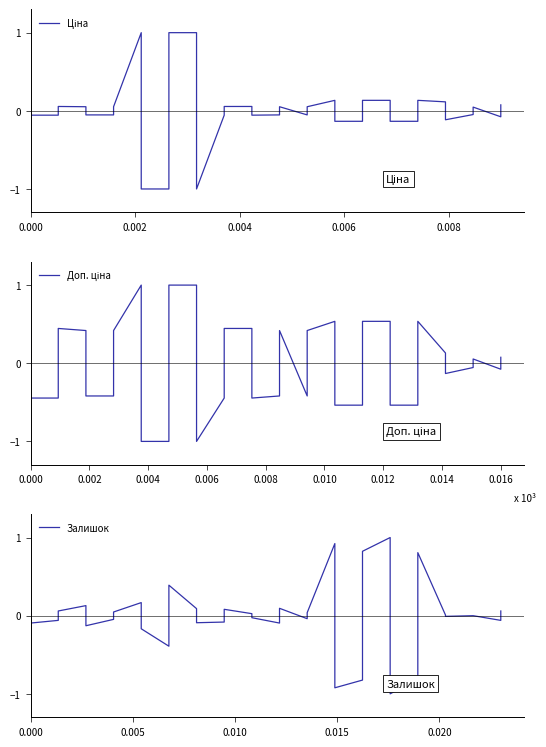

Which series ends up on top after the final intersection of Ціна and Залишок?

Ціна